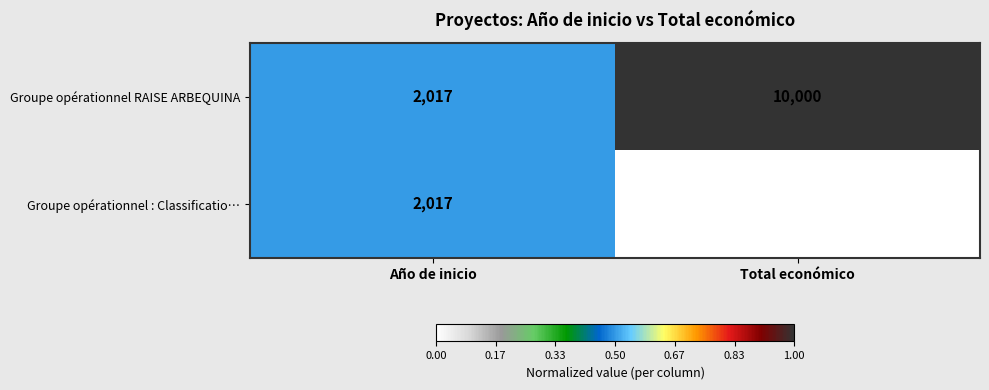

What is the highest value of the Groupe opérationnel RAISE ARBEQUINA series?

10000